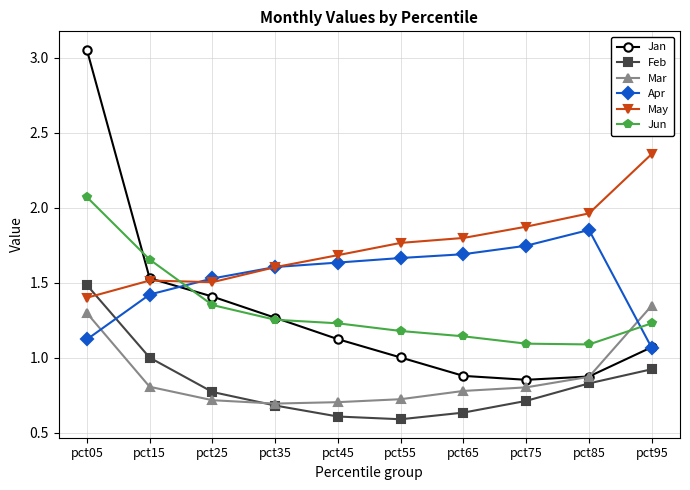

Is the value of Feb at pct35 greater than the value of May at pct95?

No